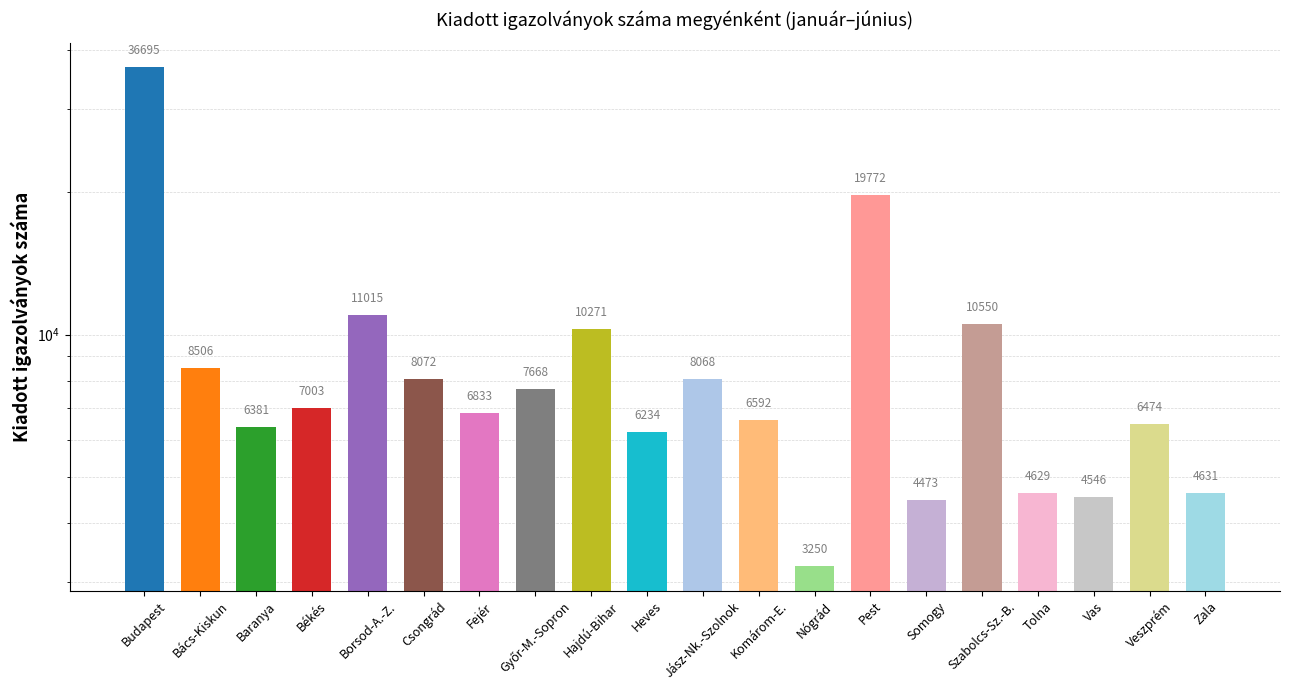

What is the change in value from Bács-Kiskun to Hajdú-Bihar?

+1765